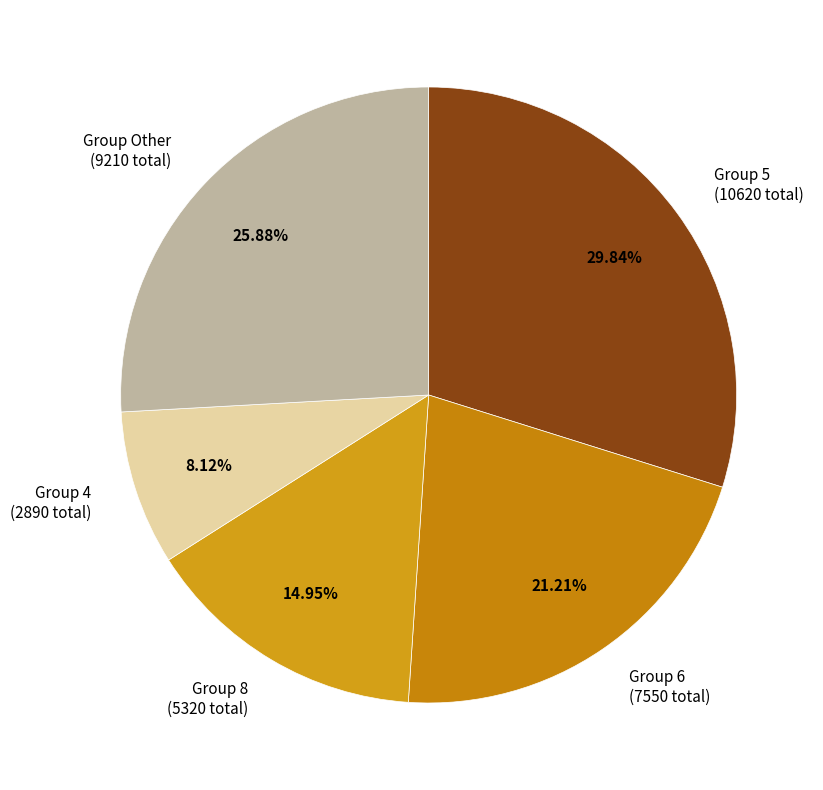

Is there a majority slice in this chart?

No